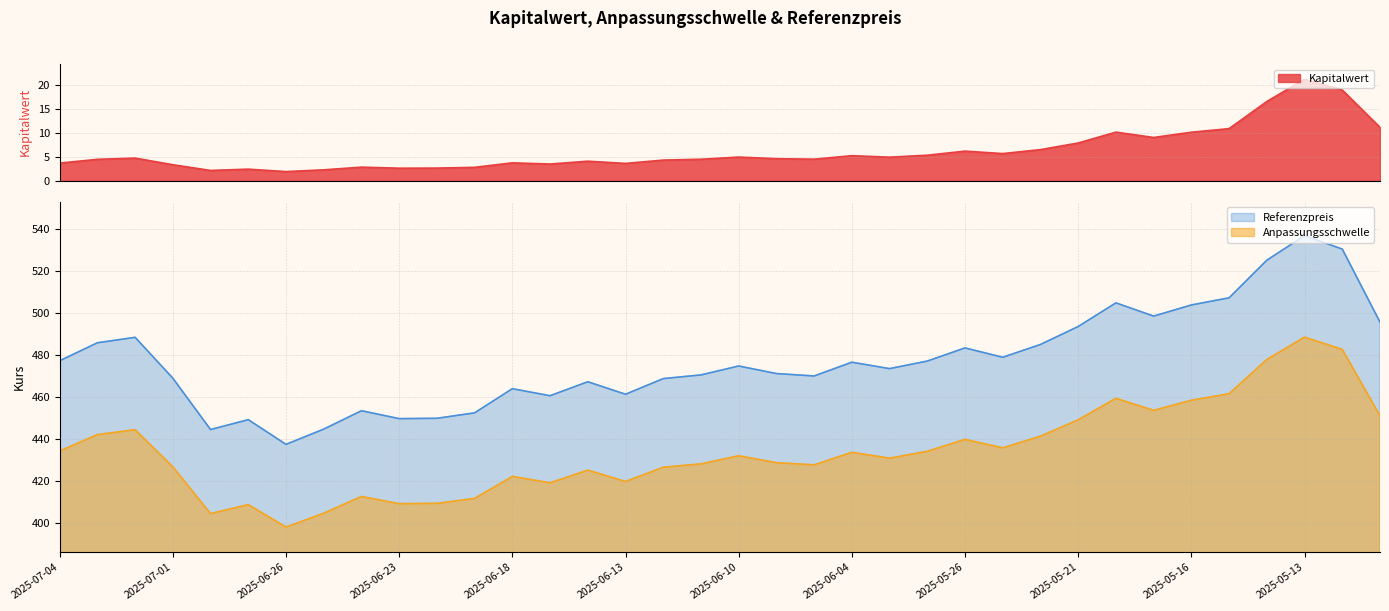

What is the difference between the maximum and minimum values in the Anpassungsschwelle series?

90.4